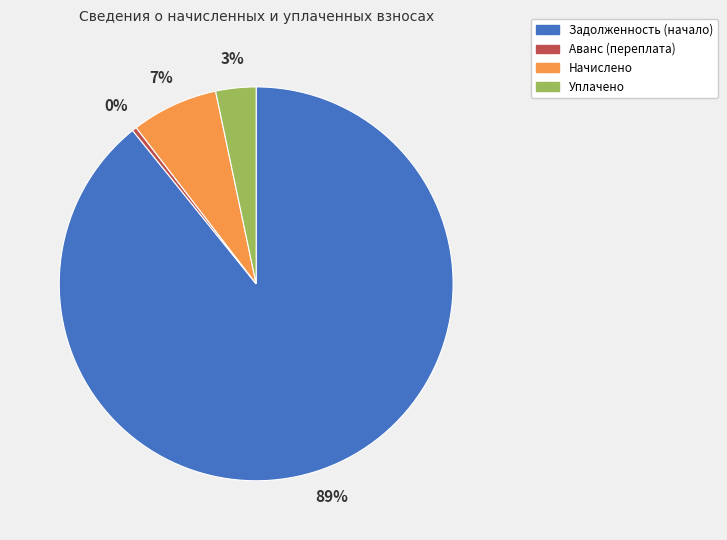

To the nearest percent, what is the average slice percentage?

25%